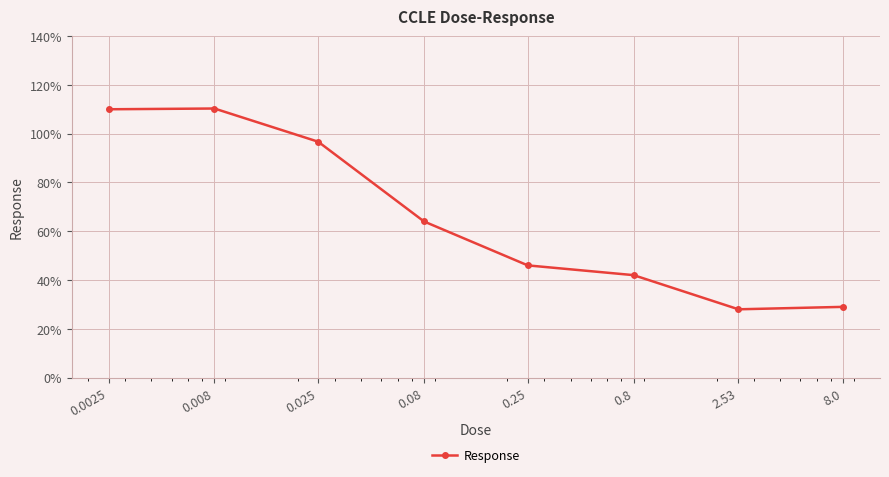

True or false: there are more than 1 points higher than both neighbors.

False